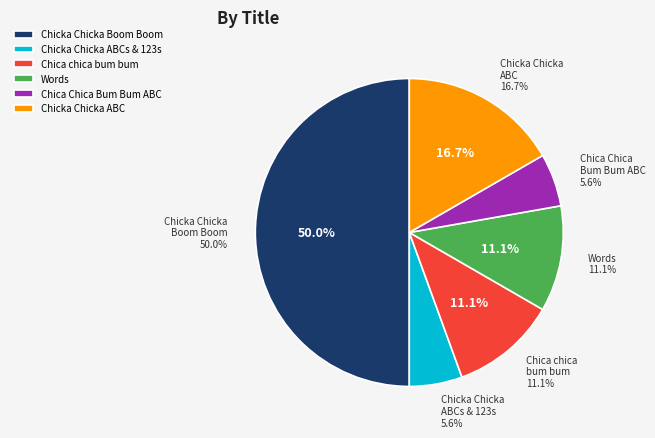

True or false: Chica Chica Bum Bum ABC accounts for 5% of the total.

True